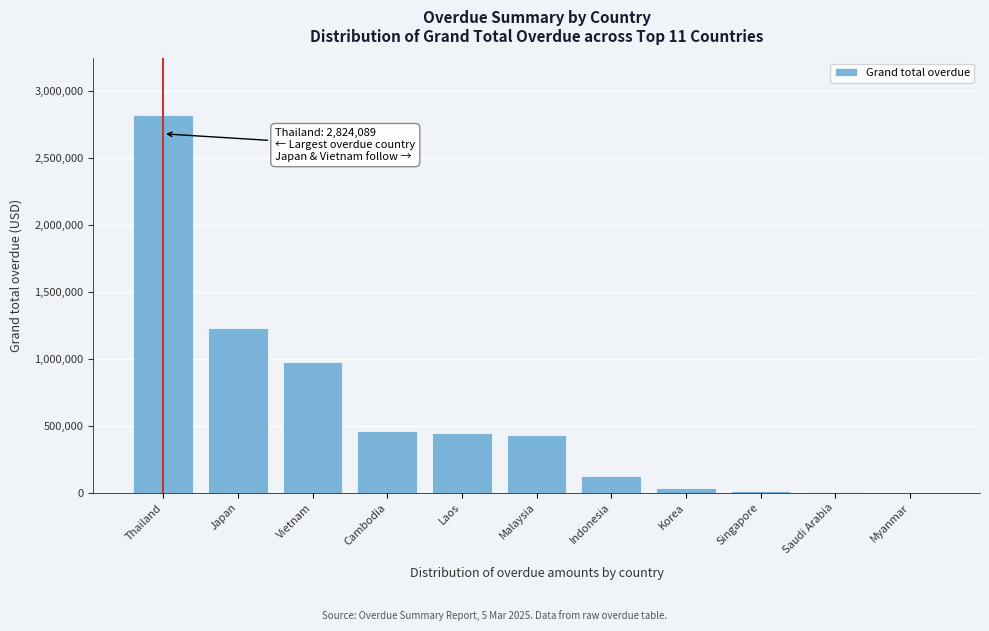

The value at Thailand is 4313985.9. True or false?

False